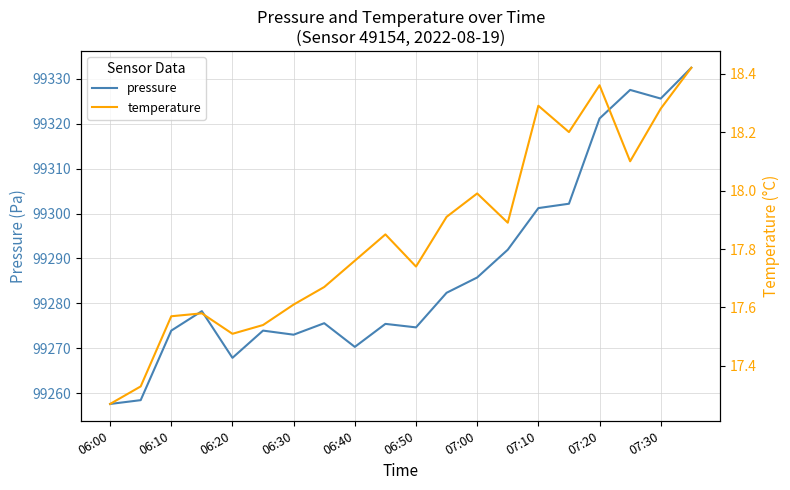

Count the number of data series in this chart.

2